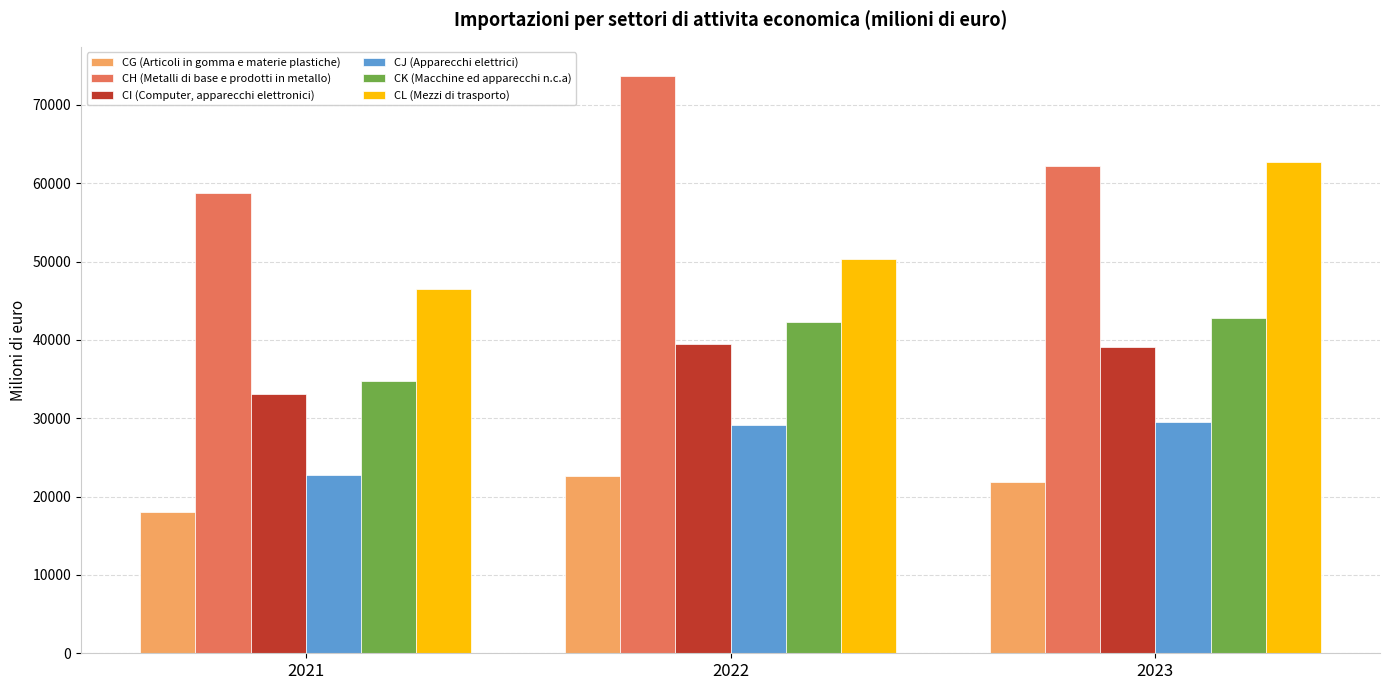

What is the total value across all series at 2021?

214089.0